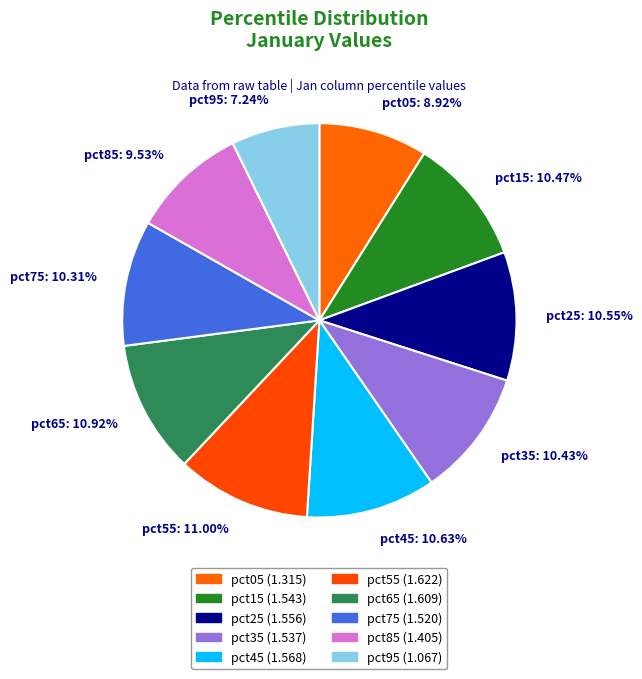

Is there any slice that represents more than half of the pie?

No